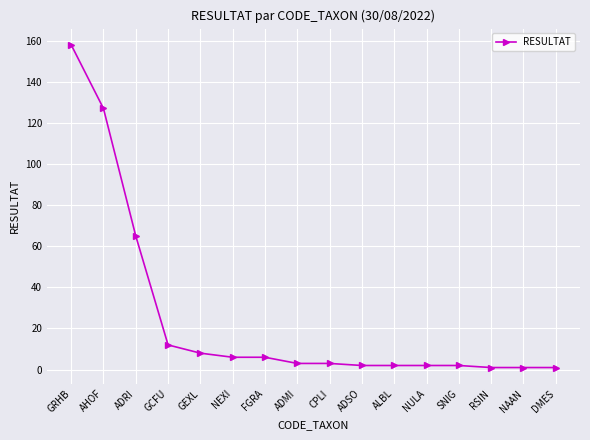

Between GRHB and ALBL, which is larger?

GRHB